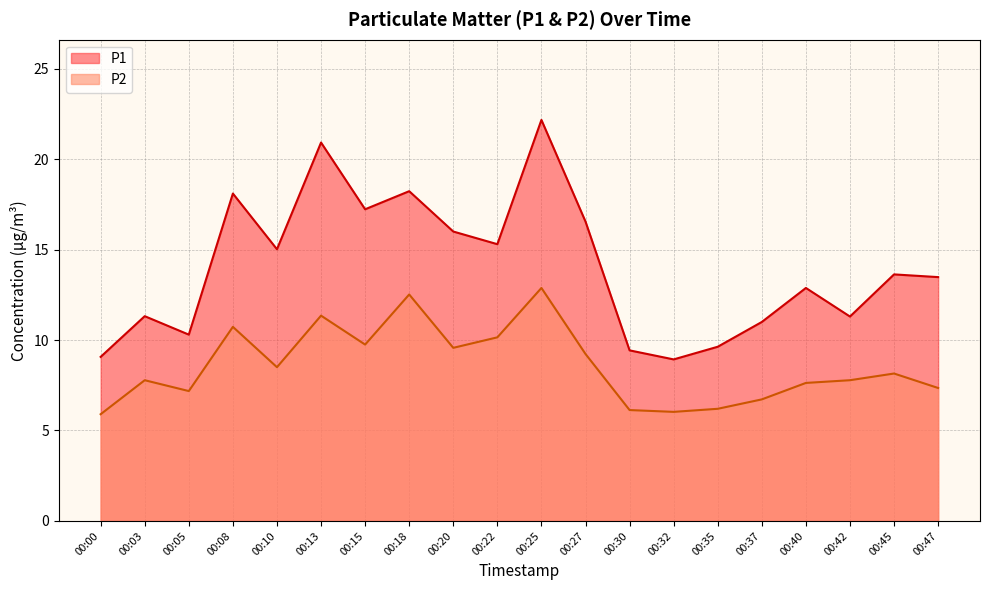

At which category does P1 reach its first local peak?

00:03